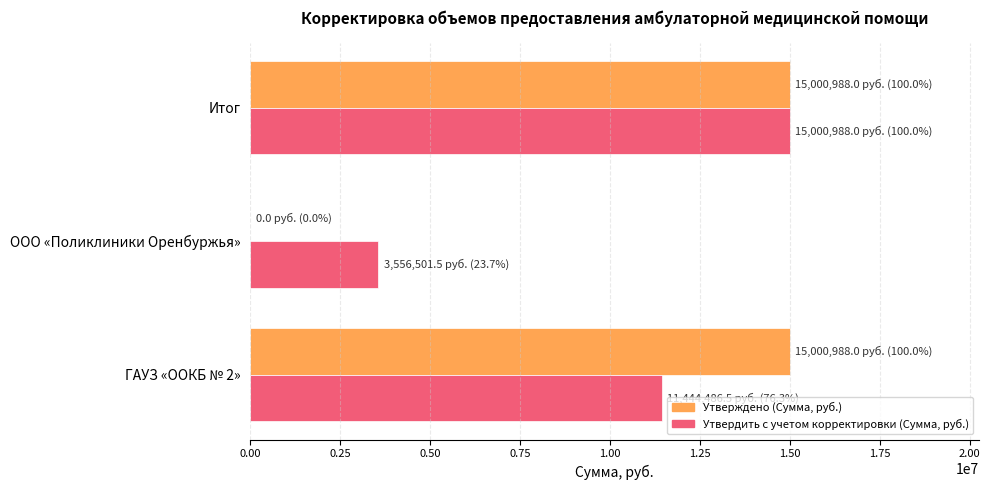

What is the sum of all Утвердить с учетом корректировки (Сумма, руб.) values?

30001976.0